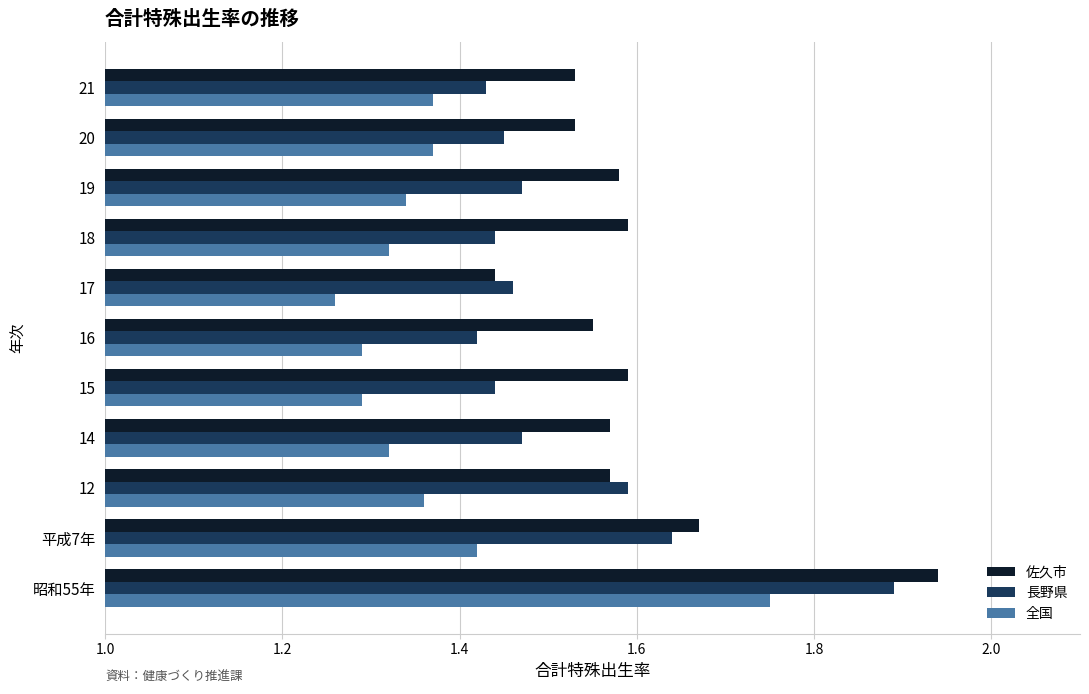

How many 長野県 values are between 1 and 2?

11